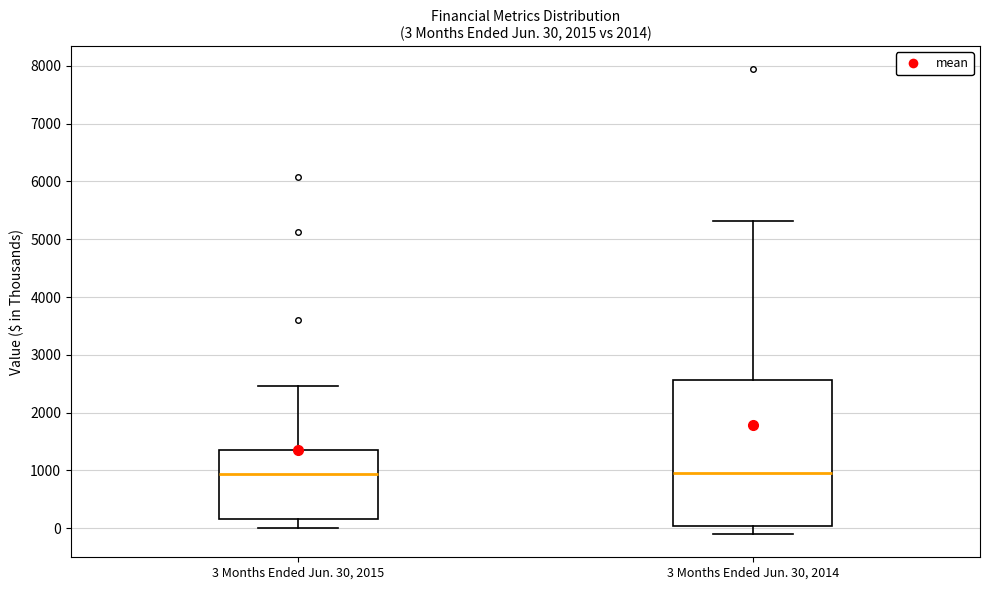

Comparing the boxes themselves (not the whiskers), which one is the tallest?

3 Months Ended Jun. 30, 2014